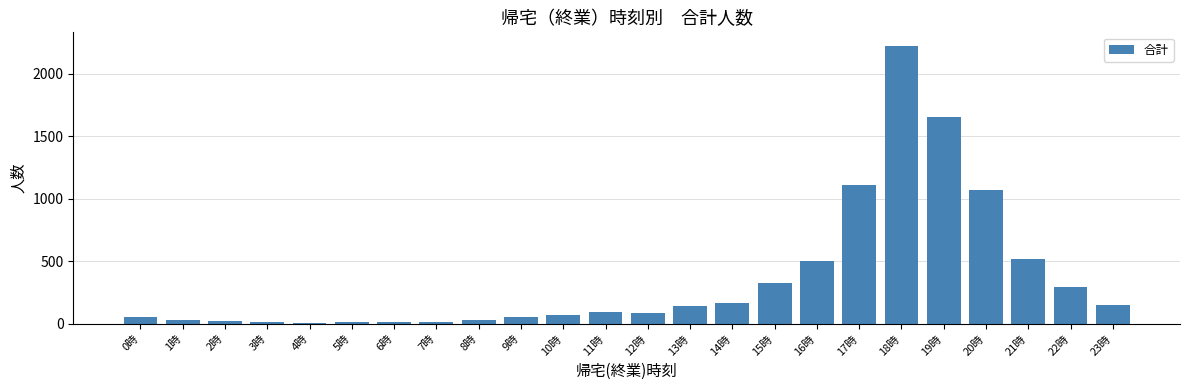

What is the maximum value shown in the chart?

2218